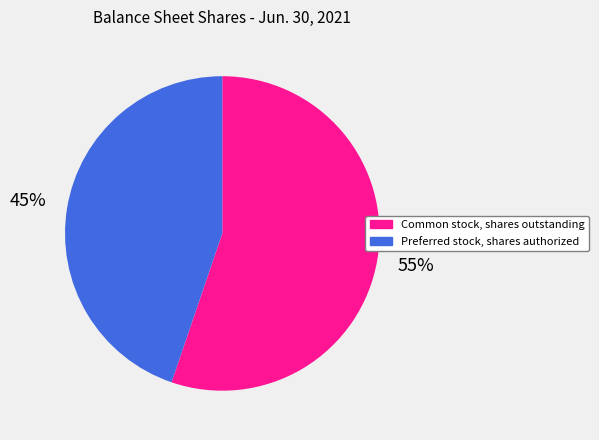

Which category has the biggest portion of the pie?

Common stock, shares outstanding